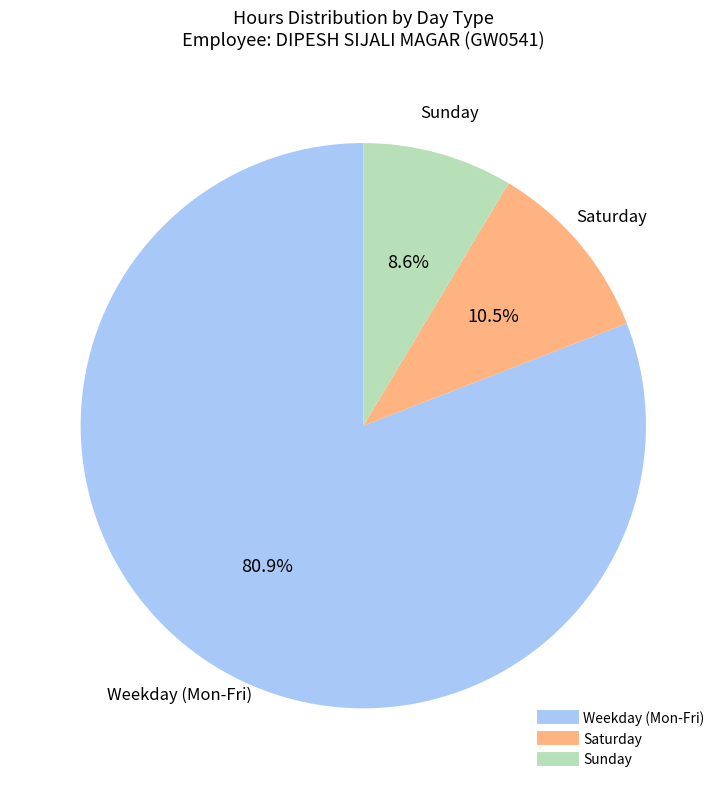

How many slices are in this pie chart?

3